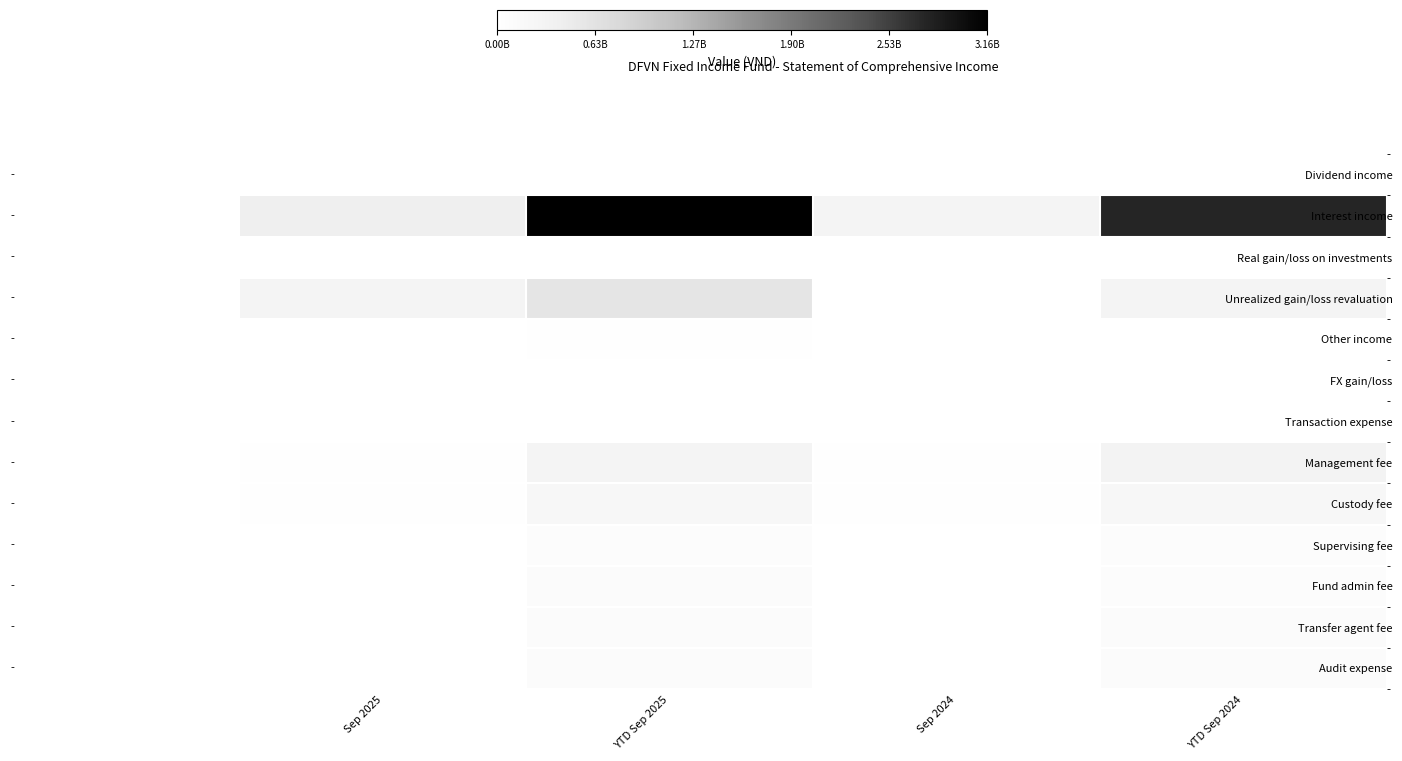

Which series has the largest total across all categories?

Interest income